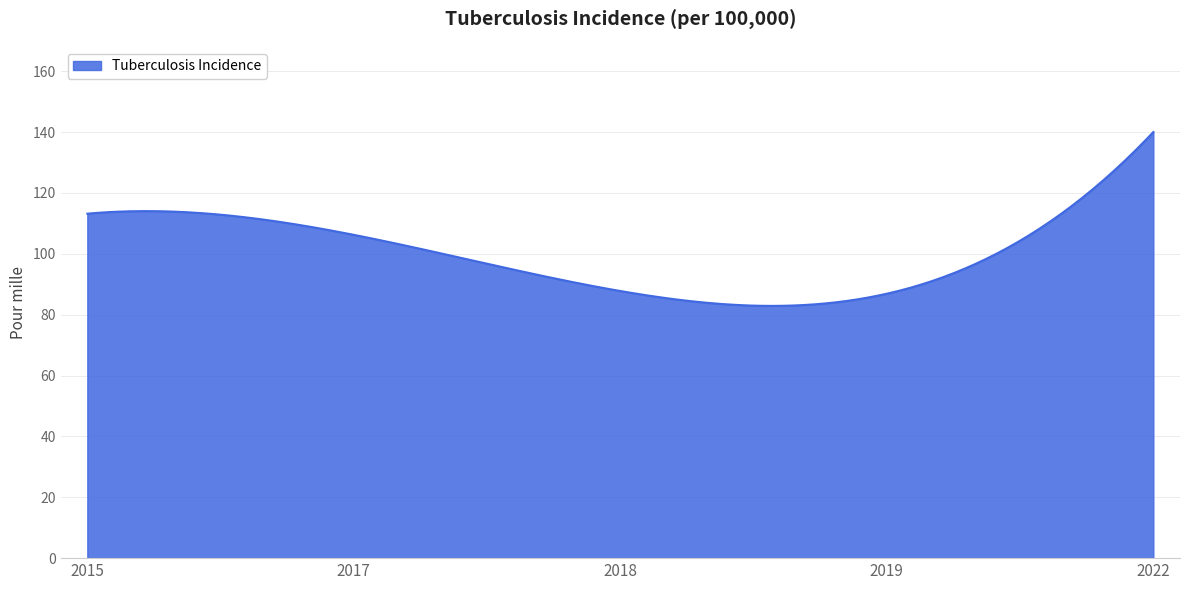

What is the smallest value displayed?

82.9